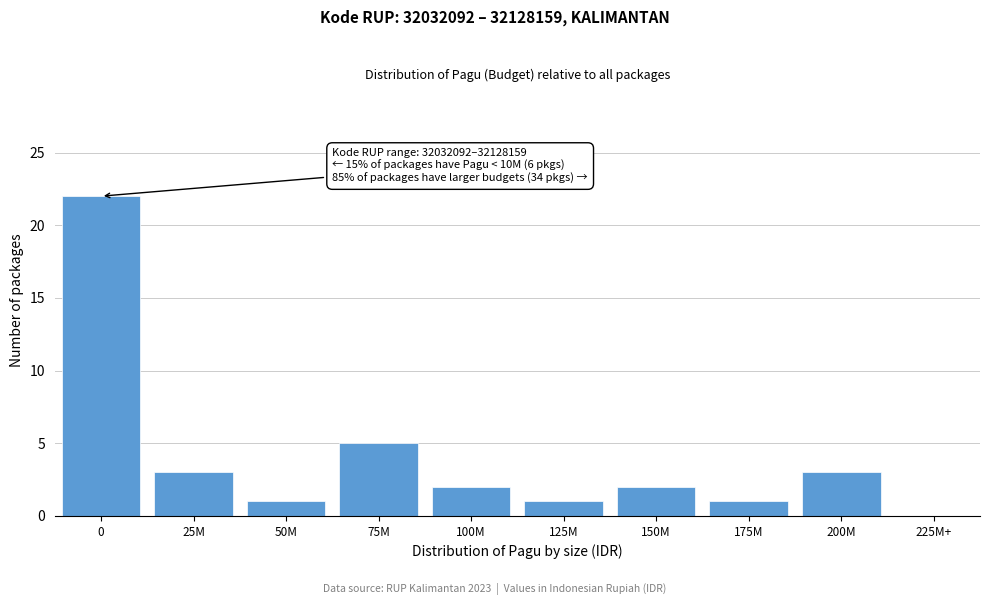

Reading right to left, extract all data points from this chart.

225M+=0	200M=3	175M=1	150M=2	125M=1	100M=2	75M=5	50M=1	25M=3	0=22